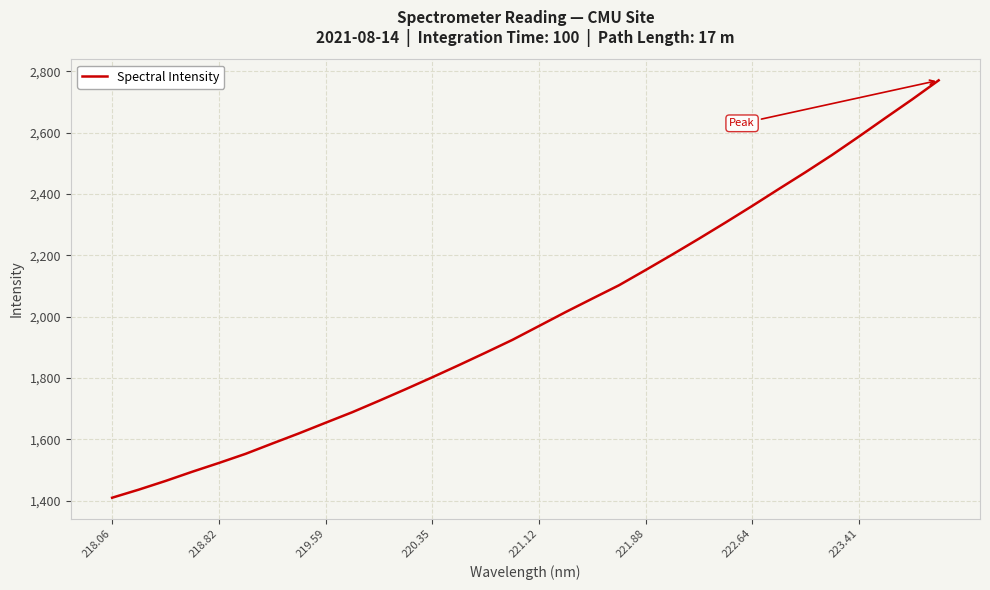

What is the difference between the maximum and minimum values?

1361.6